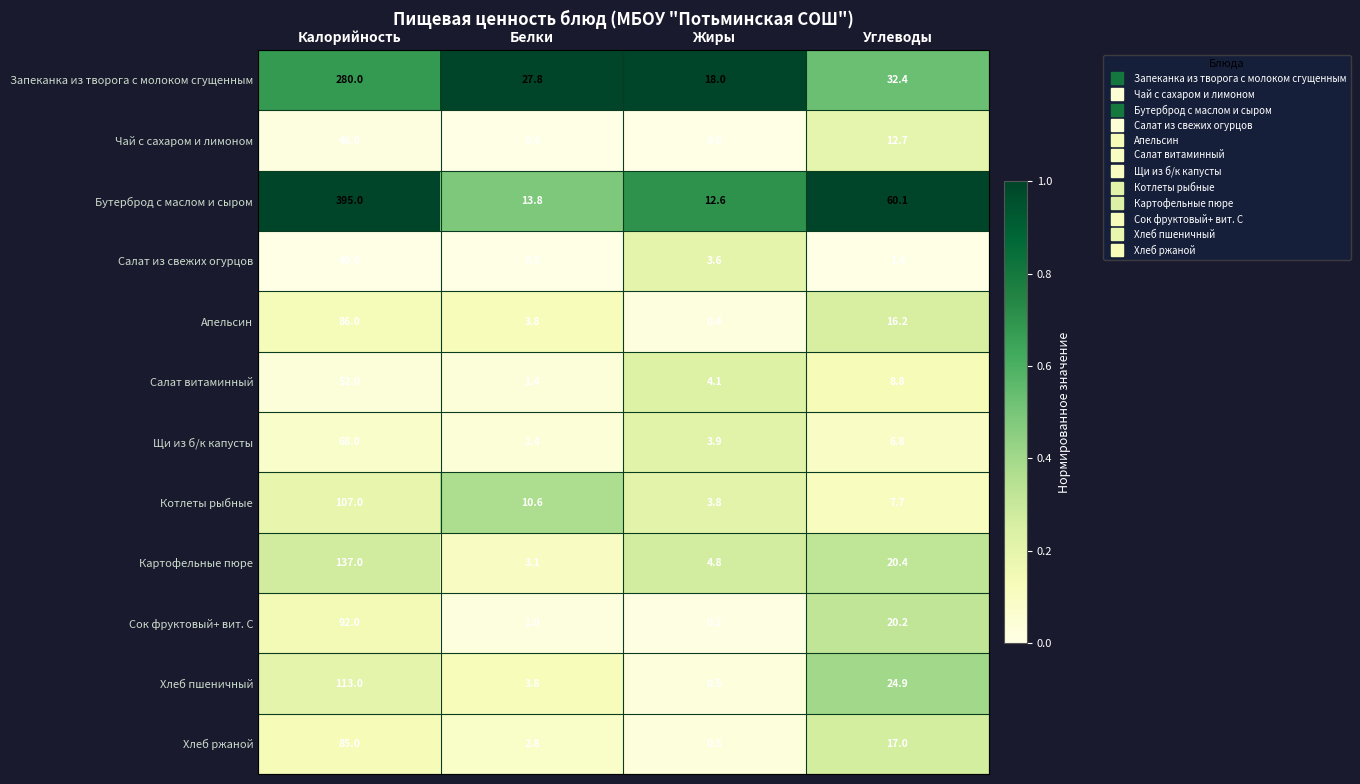

Where is Салат из свежих огурцов nearest to the value 20?

Жиры